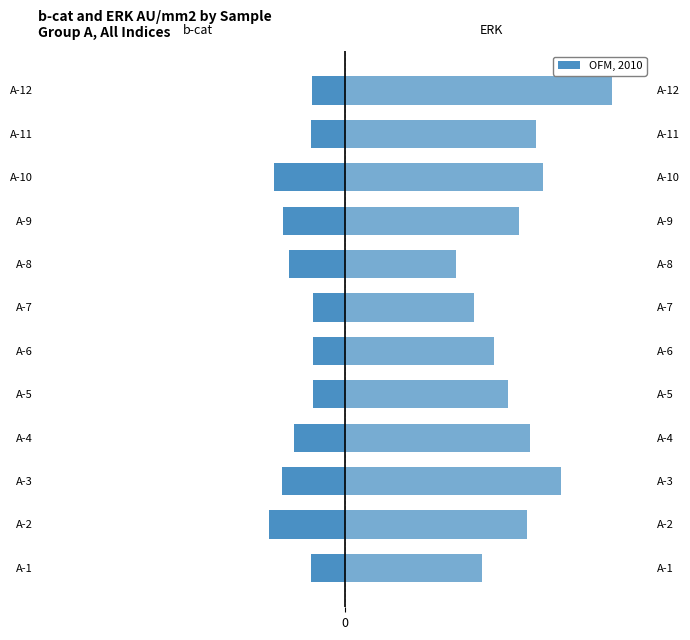

What is the difference between the maximum and second lowest values in the b-cat AU/mm2 series?

272571.6